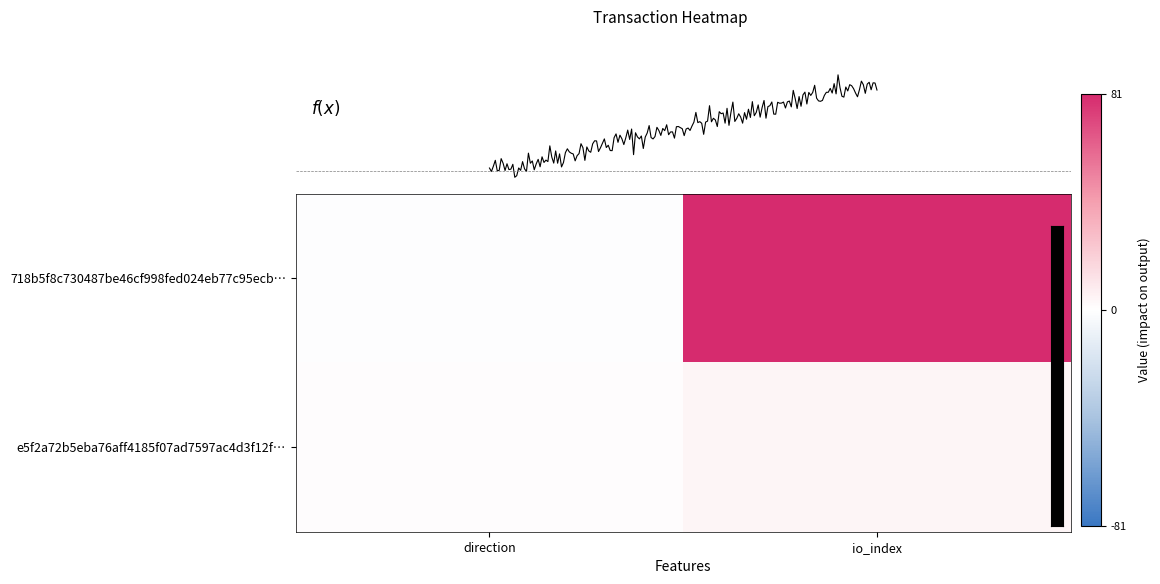

The value of e5f2a72b5eba76aff4185f07ad7597ac4d3f12f at 1 is 4. True or false?

True